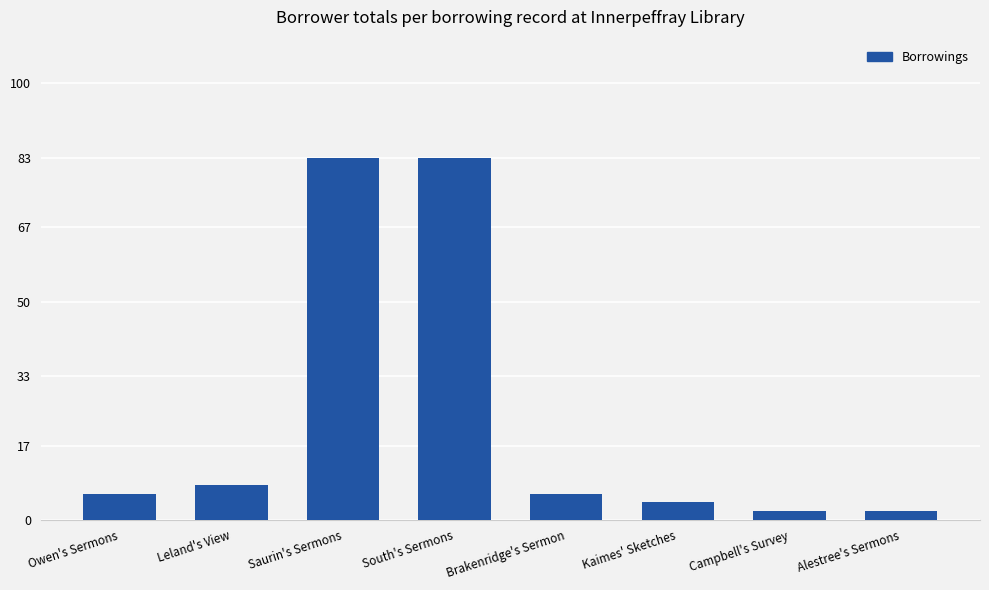

What is the change in value from Leland's View to South's Sermons?

+75